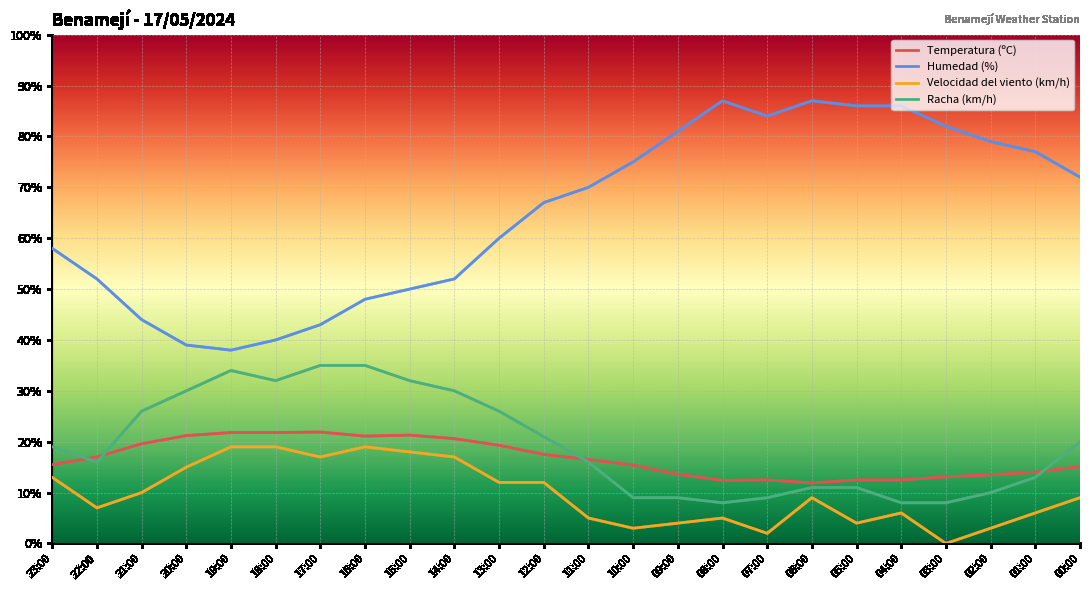

Is it true that Temperatura (ºC) equals 19.3 at 13:00?

True